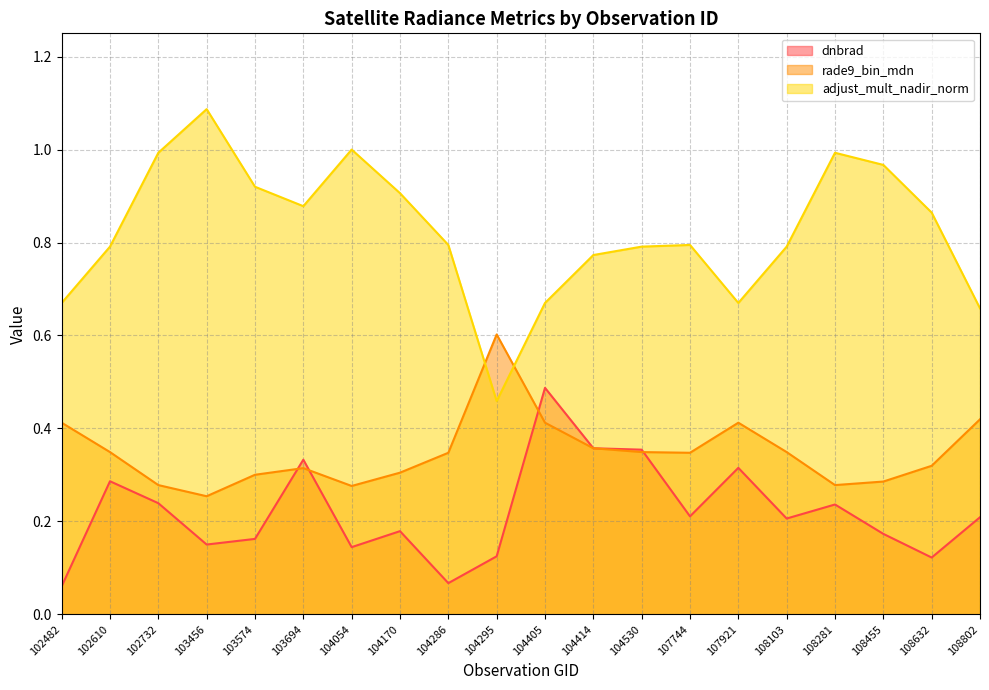

How many data points does each series have?

20